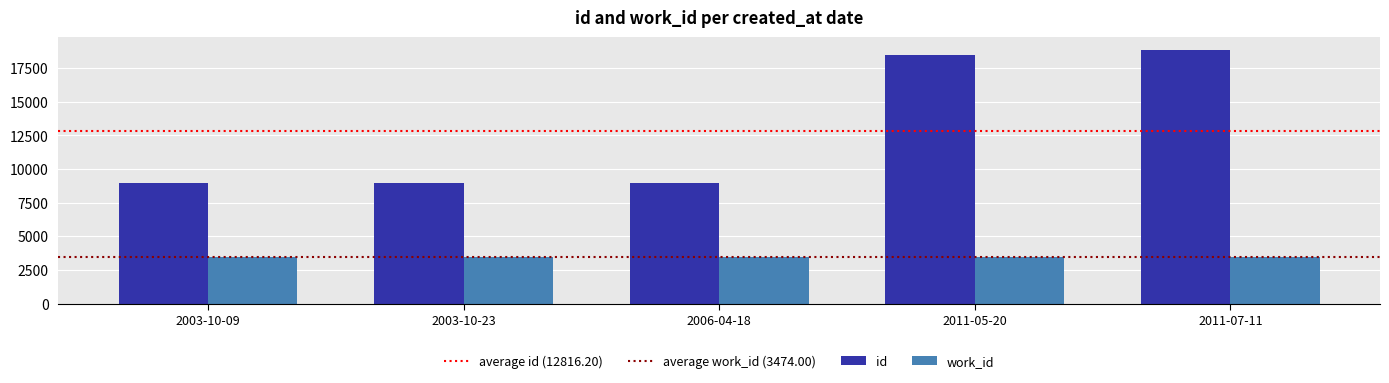

What is the label of the 1st bar from the left?

2003-10-09